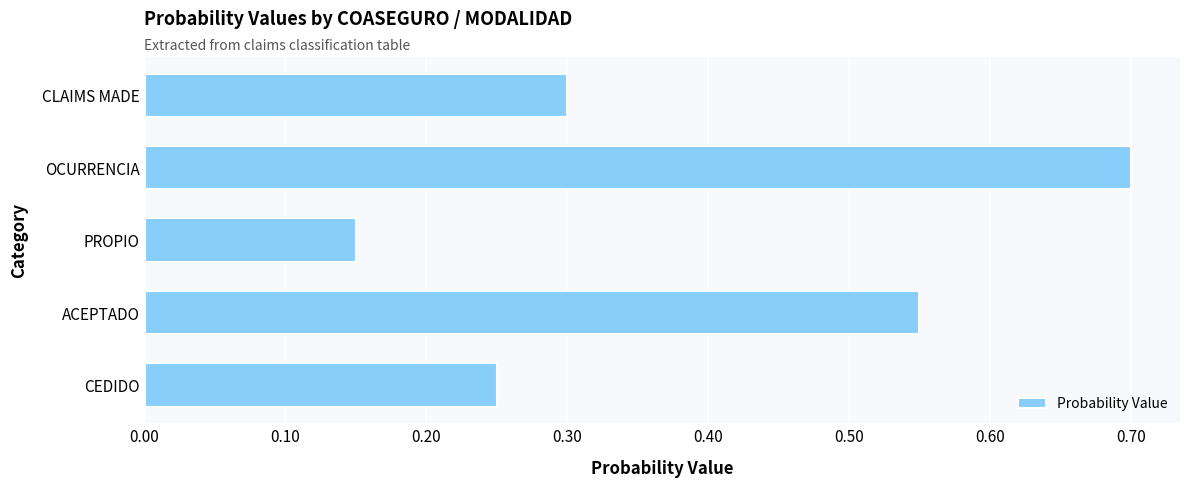

Rank the categories by value from highest to lowest.

OCURRENCIA, ACEPTADO, CLAIMS MADE, CEDIDO, PROPIO